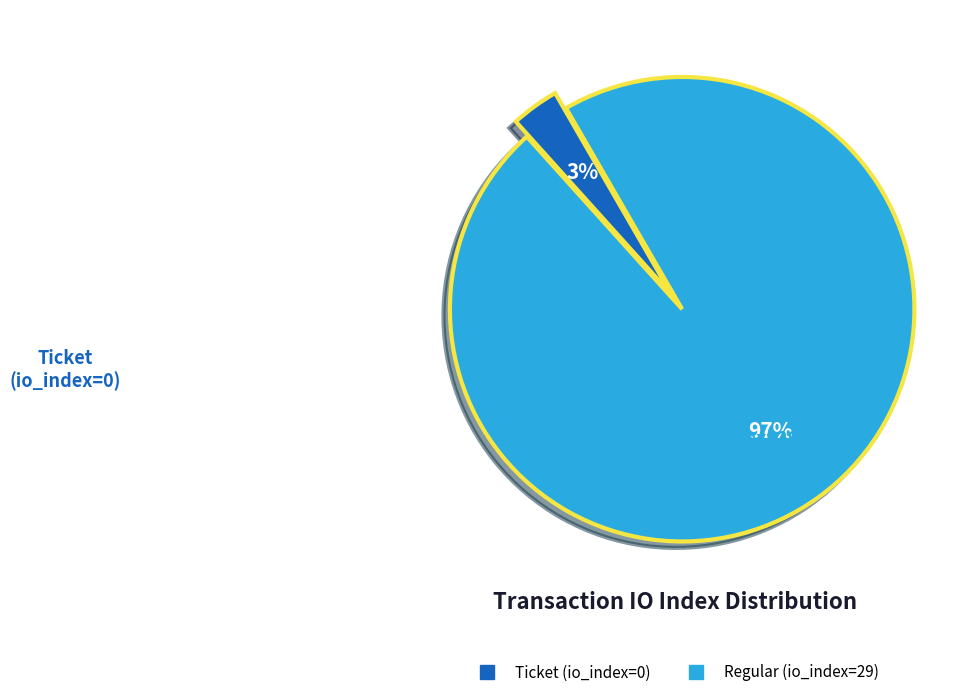

The Ticket (io_index=0) slice represents 3% of the pie. True or false?

True